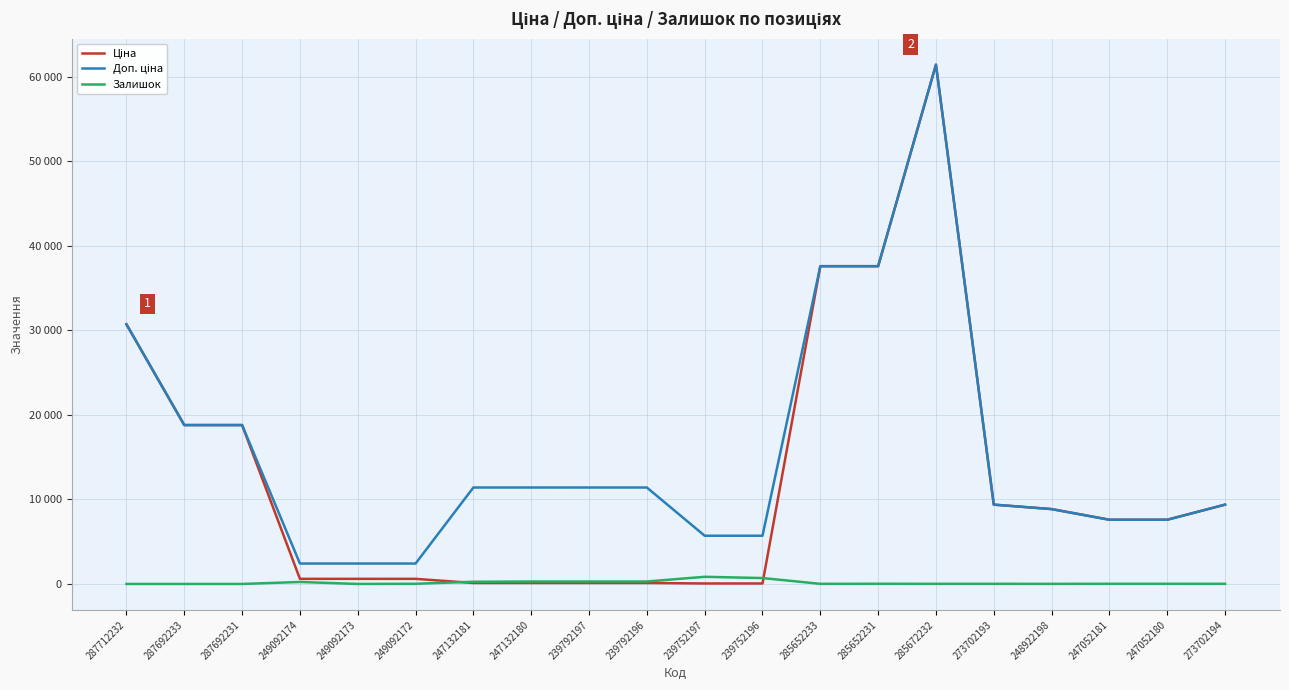

The Залишок series shows 21.0 at 249092172. True or false?

True